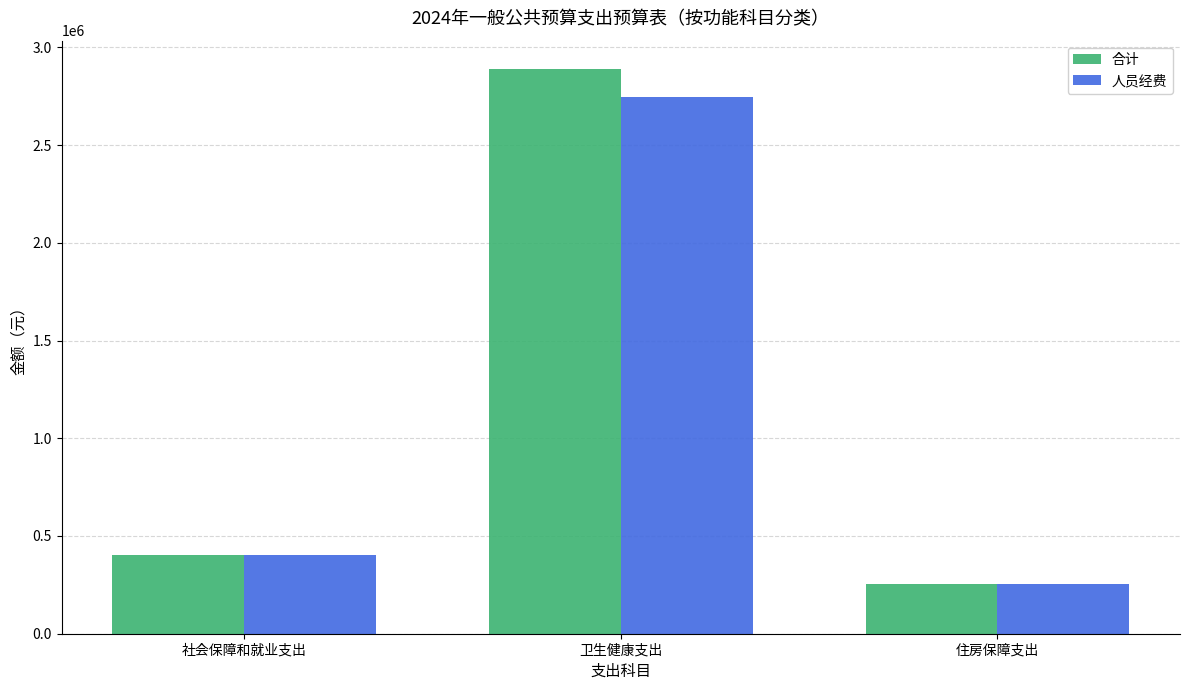

At which label does 人员经费 first exceed 404884?

社会保障和就业支出